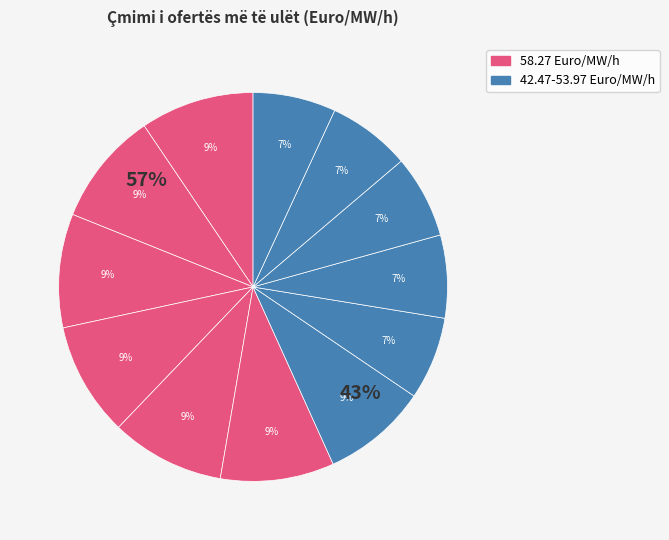

Does 5 (04:00-05:00) account for over 50% of the chart?

No